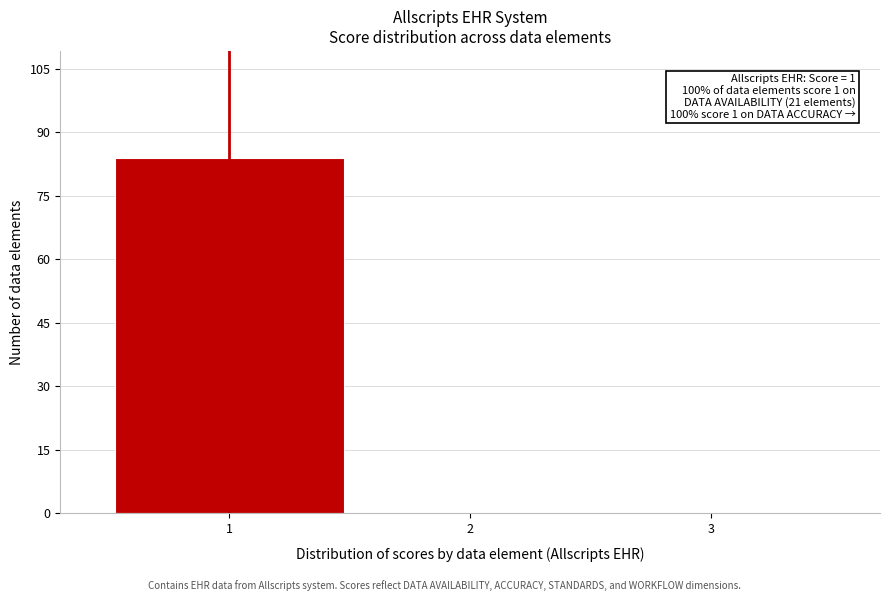

Over which range of the x-axis is the bar tallest?

0.5 to 1.5